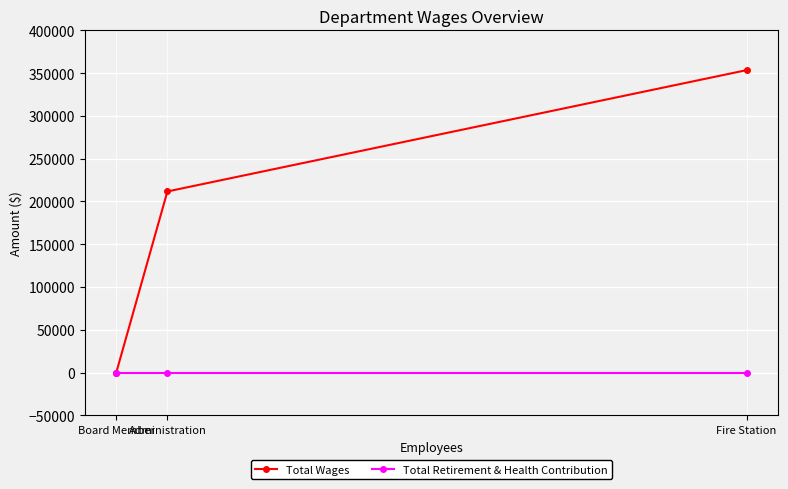

At Board Member, list the series in order from smallest to largest.

Total Wages, Total Retirement & Health Contribution